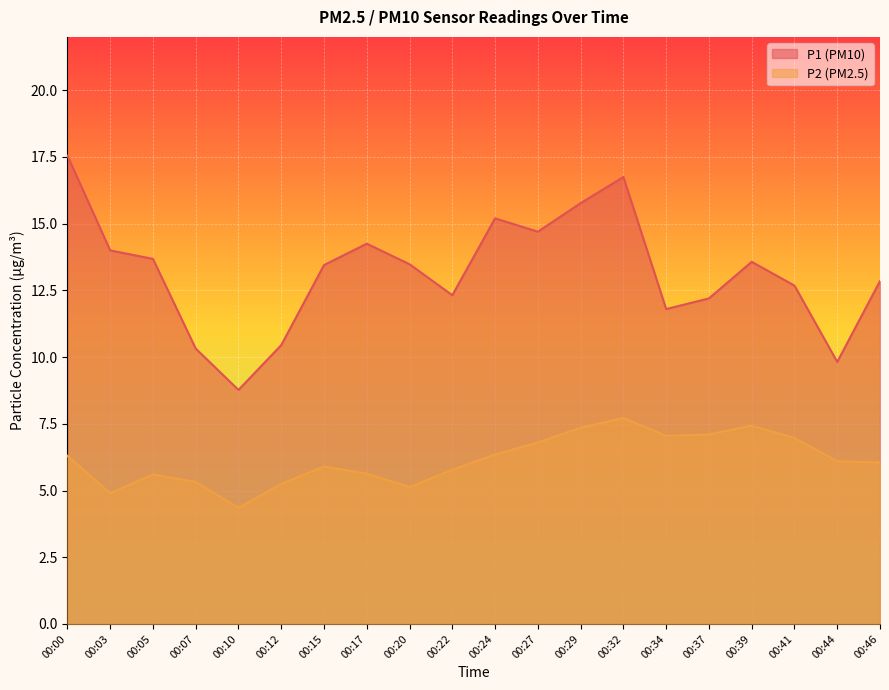

List the series in order of their overall mean, lowest first.

P2 (PM2.5), P1 (PM10)